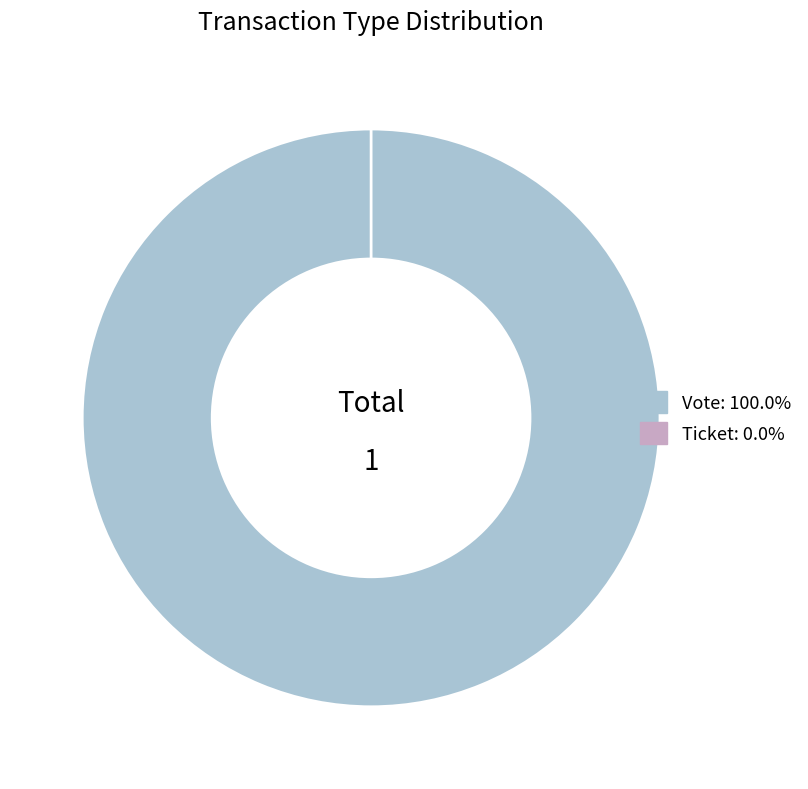

Which category has the biggest portion of the pie?

Vote